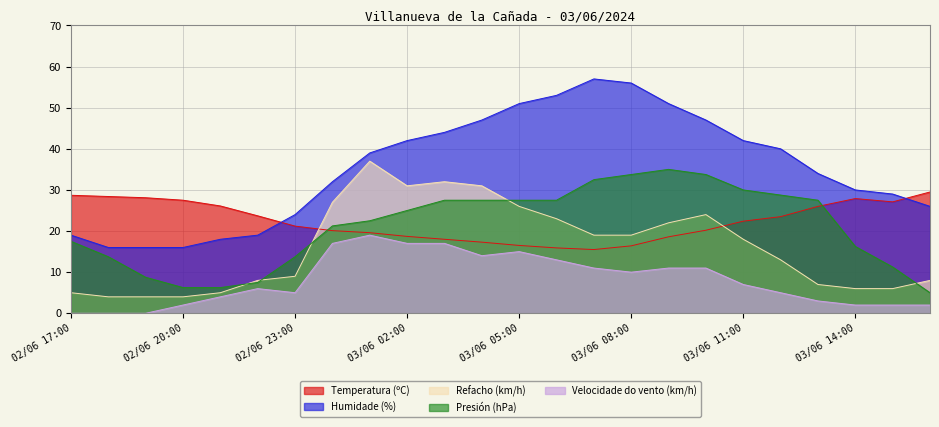

What is the sum of all Refacho (km/h) values?

388.0